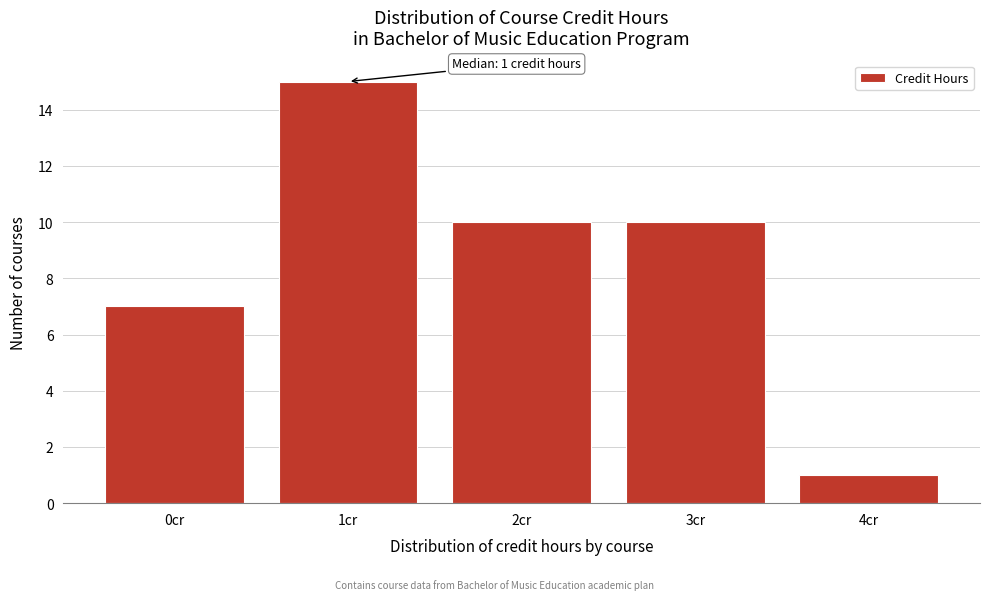

Reading left to right, transcribe all the data shown in this chart.

0cr=7	1cr=15	2cr=10	3cr=10	4cr=1